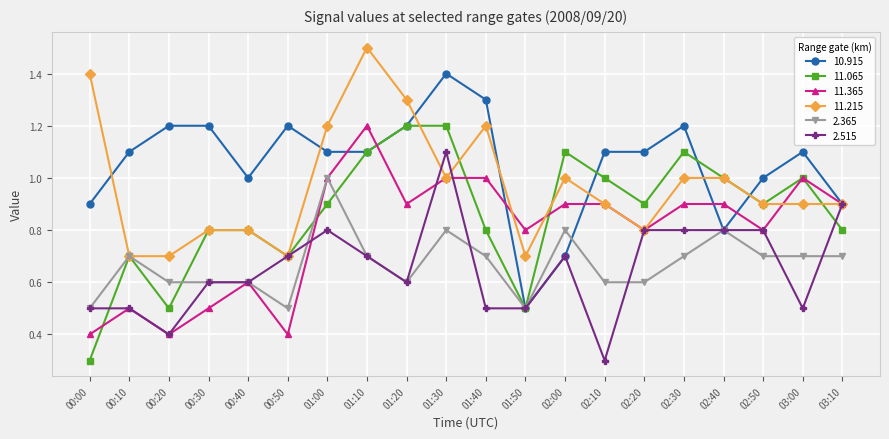

Which label corresponds to the largest value in the chart?

01:10